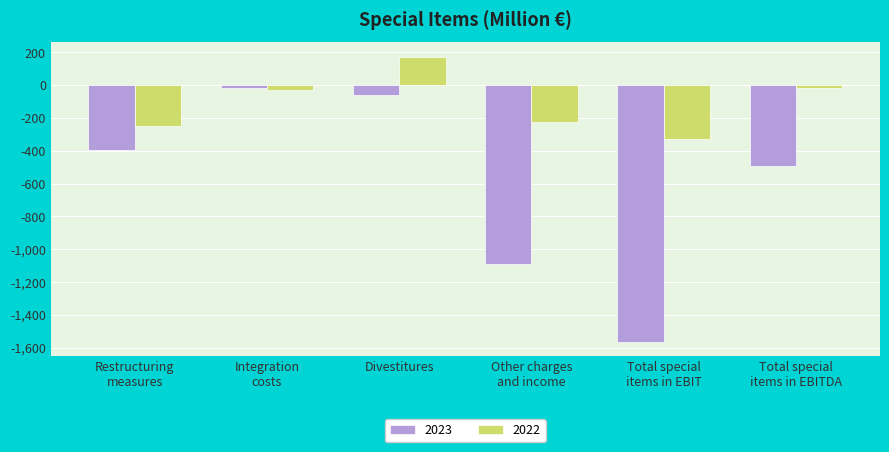

At which label does 2022 first exceed -32?

Divestitures